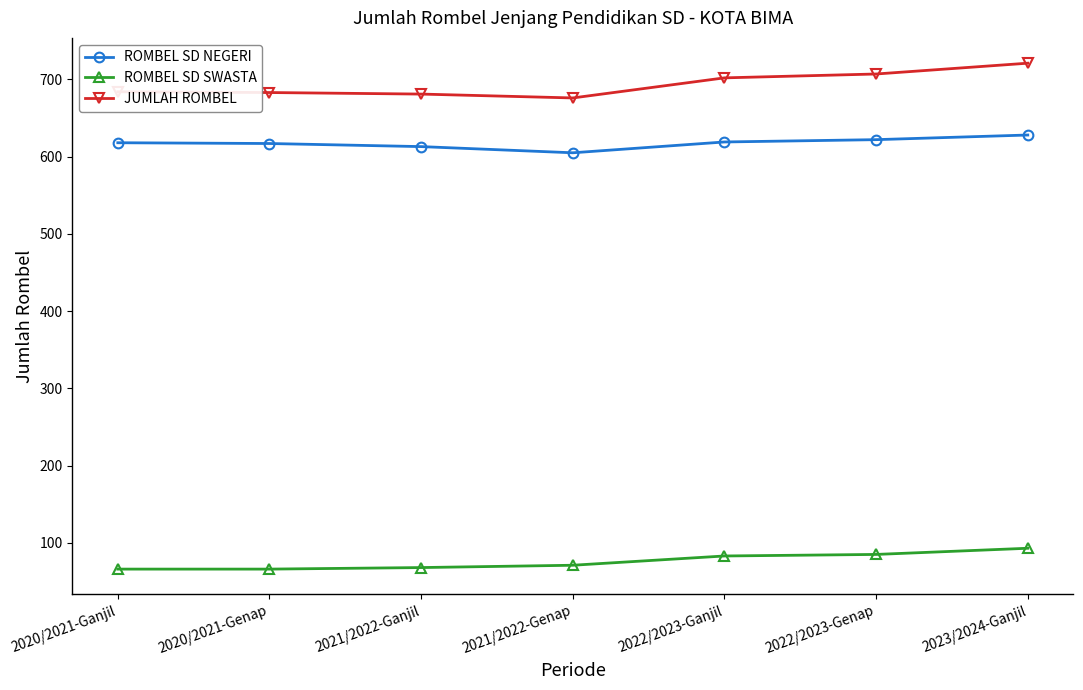

What is the approximate value of JUMLAH ROMBEL at 2022/2023-Genap?

707